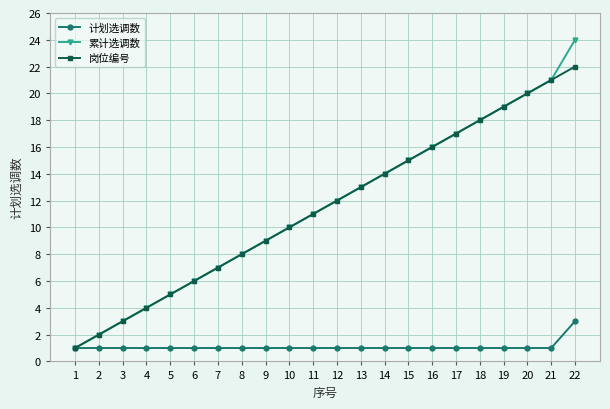

The value of 计划选调数 at 2 is 1. True or false?

True